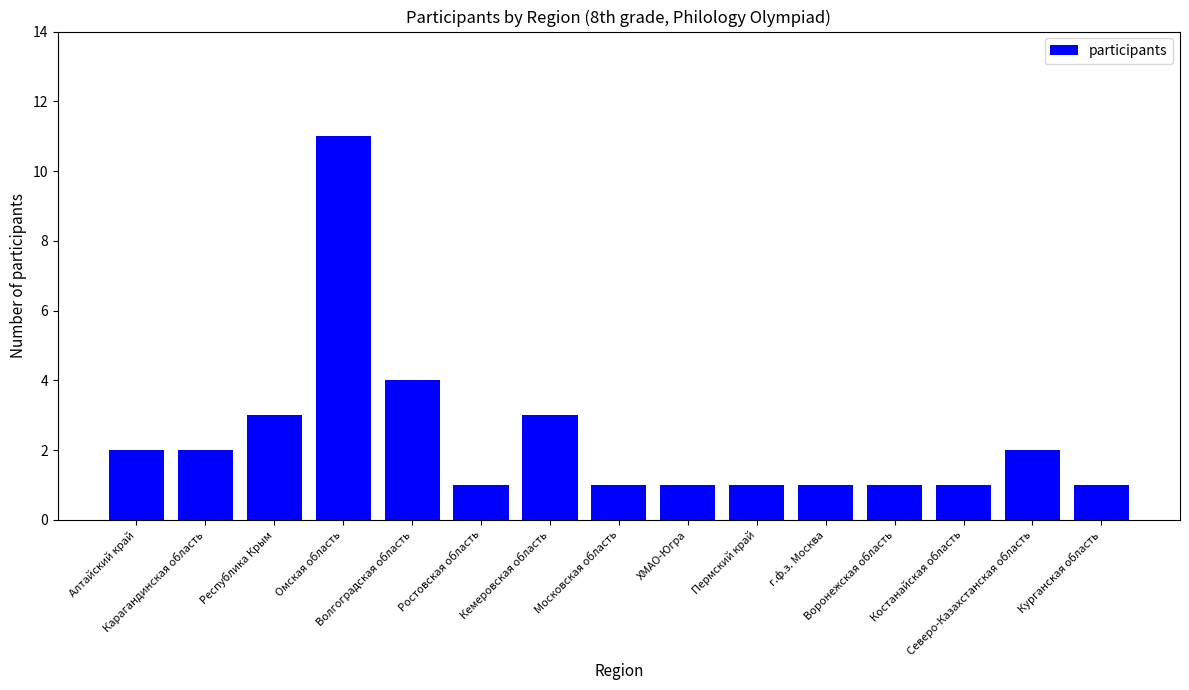

Count the number of categories in the chart.

15